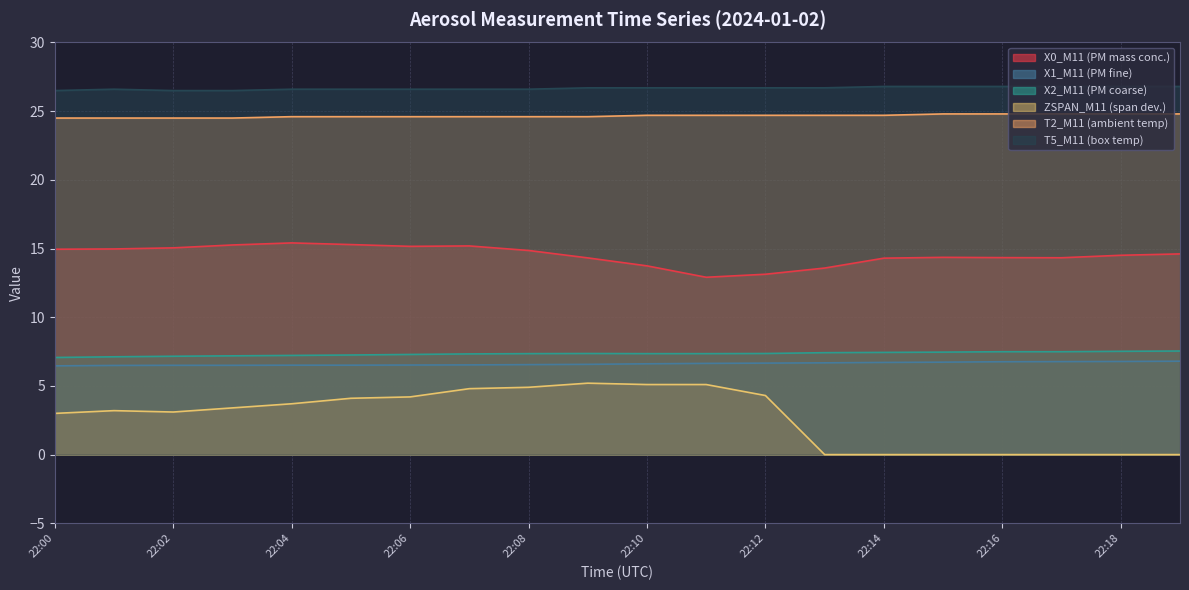

How many data points in ZSPAN_M11 (span dev.) are less than 3?

7